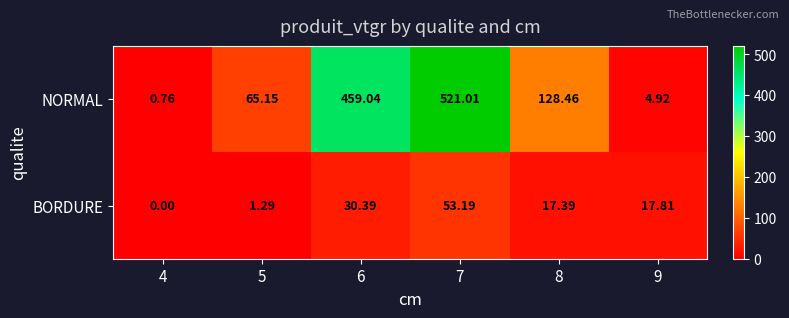

Which series has the largest total across all categories?

NORMAL